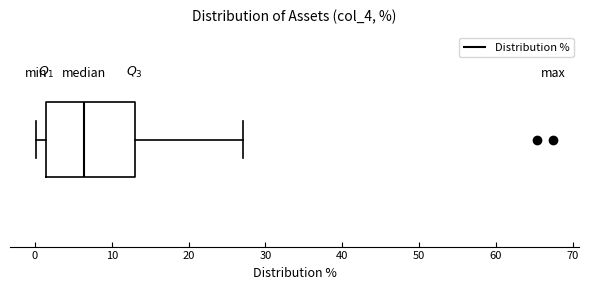

Read this box plot against the x-axis: the position of the median line, the range covered by the box, and the ends of both whiskers. The values are not printed on the chart, so give them approximately, as read against the axis.

median 6, box 1 to 13, whiskers 0 to 27